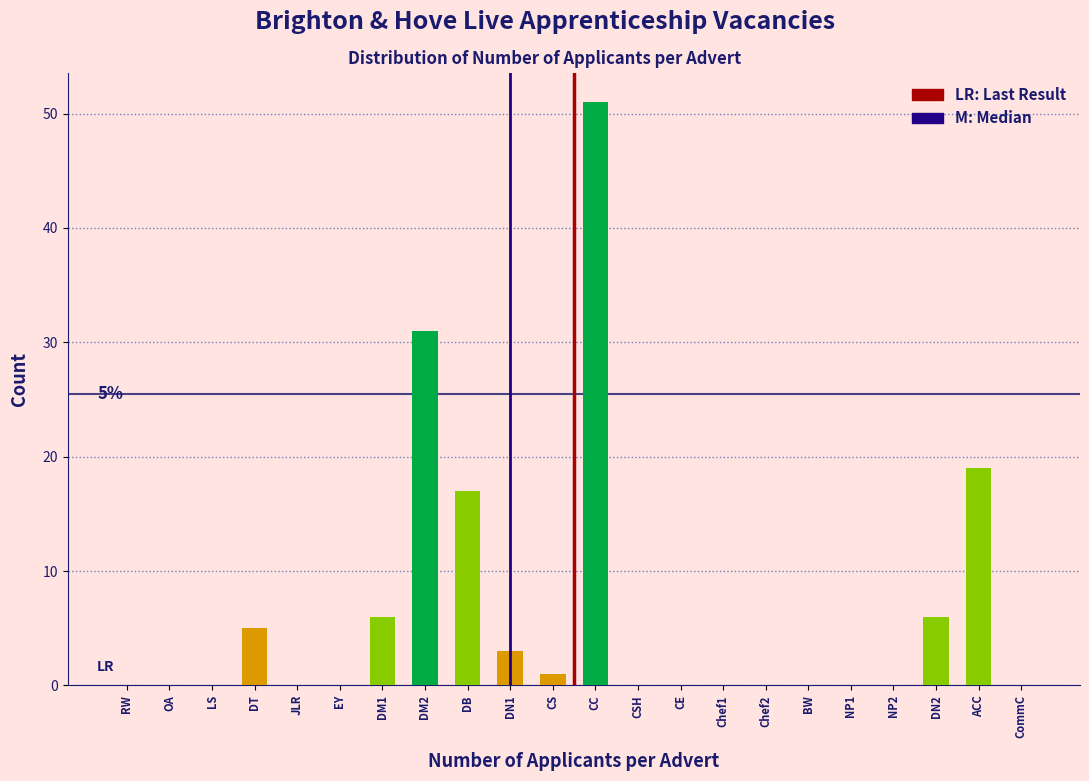

Reading left to right, transcribe all the data shown in this chart.

RW=0	OA=0	LS=0	DT=5	JLR=0	EY=0	DM1=6	DM2=31	DB=17	DN1=3	CS=1	CC=51	CSH=0	CE=0	Chef1=0	Chef2=0	BW=0	NP1=0	NP2=0	DN2=6	ACC=19	CommC=0